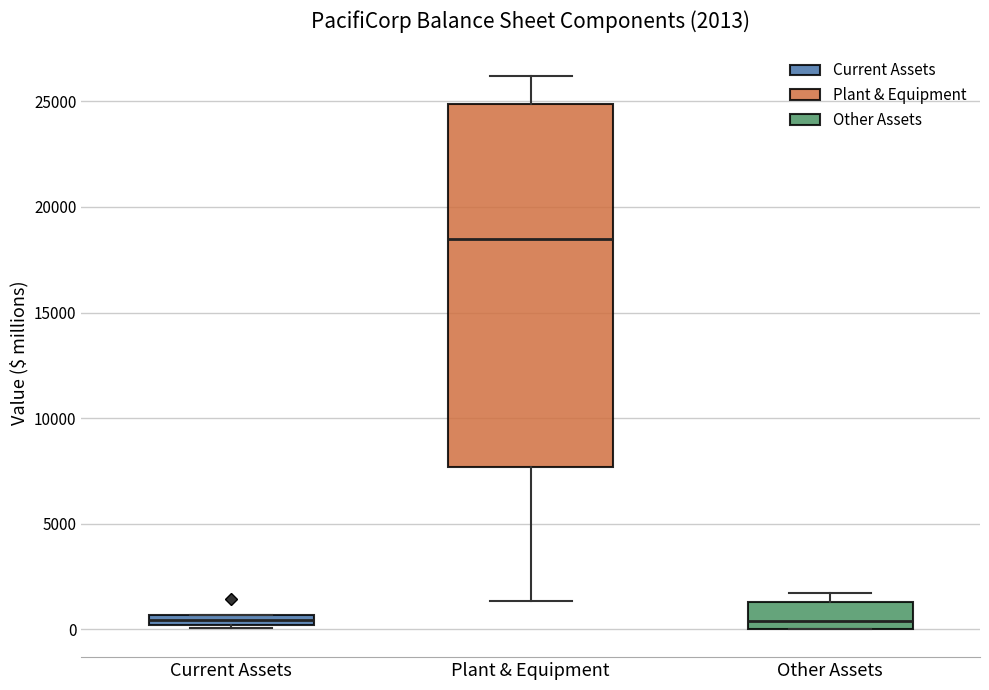

Which box's median line is the highest?

Plant & Equipment